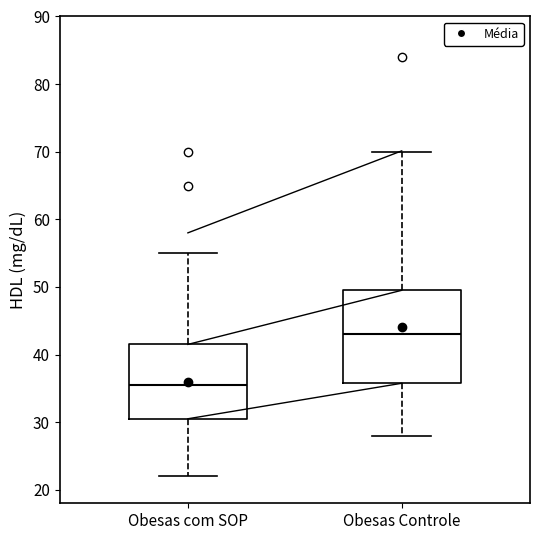

Reading left to right, transcribe this box plot: for each box, give where its median line is, the range the box spans, and where its two whiskers end, as read against the y-axis. The values are not printed on the chart, so give them approximately, as read against the axis.

Obesas com SOP: median 36, box 31 to 42, whiskers 22 to 55
Obesas Controle: median 43, box 36 to 50, whiskers 28 to 70